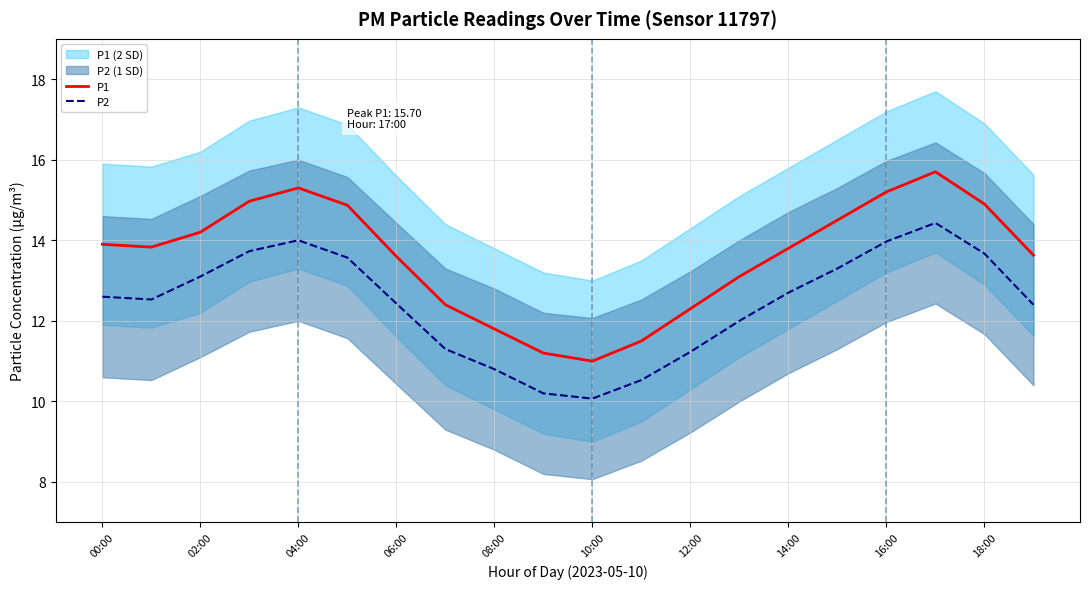

Which category has the highest value across all series?

17